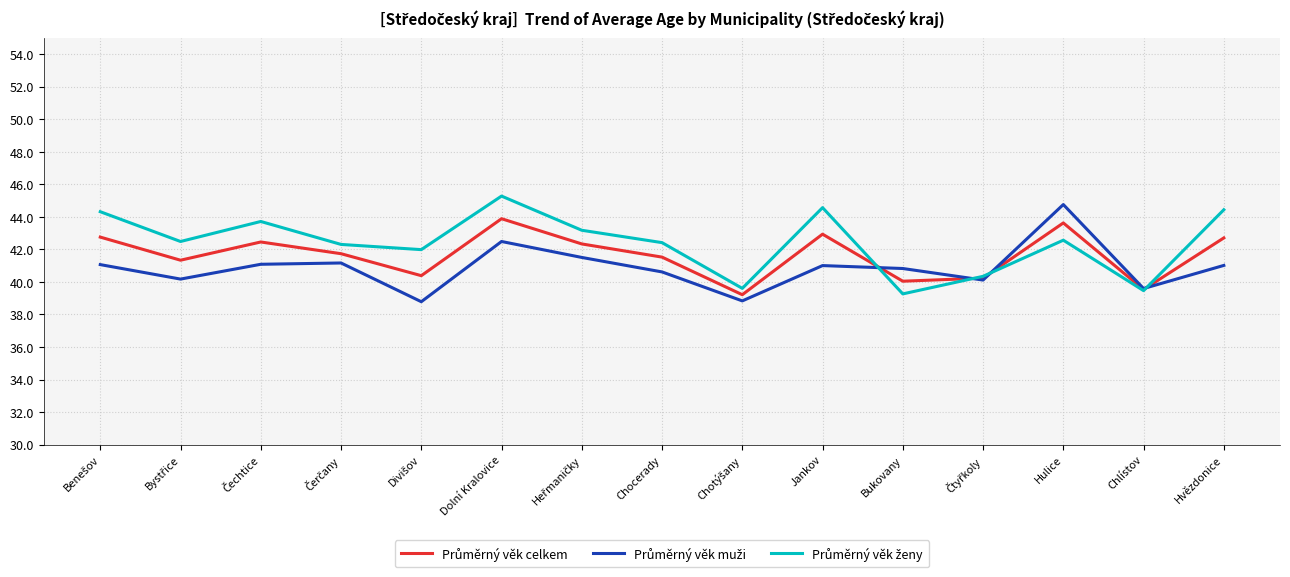

What is the minimum value shown in the chart?

38.8